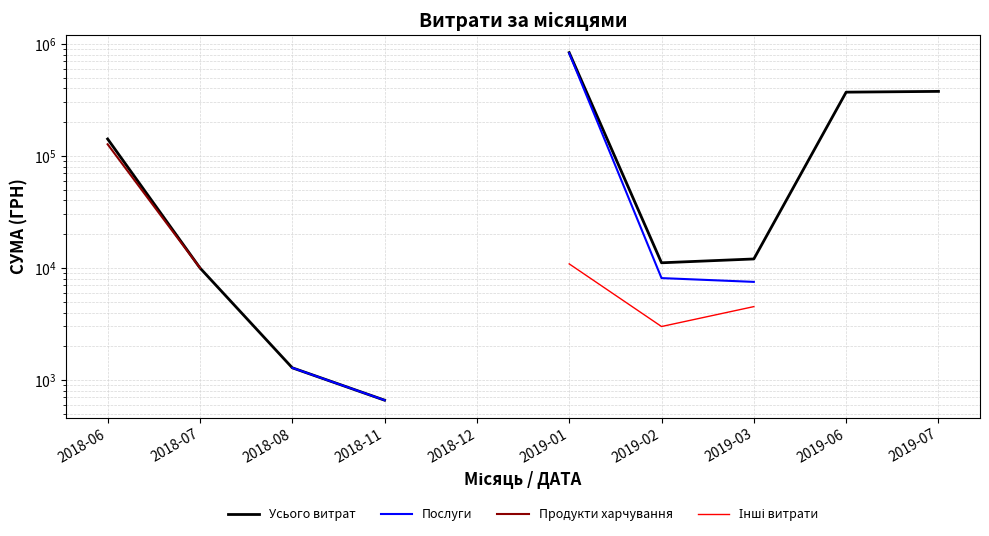

The value of Інші витрати at 2019-01 is 10863.2. True or false?

True